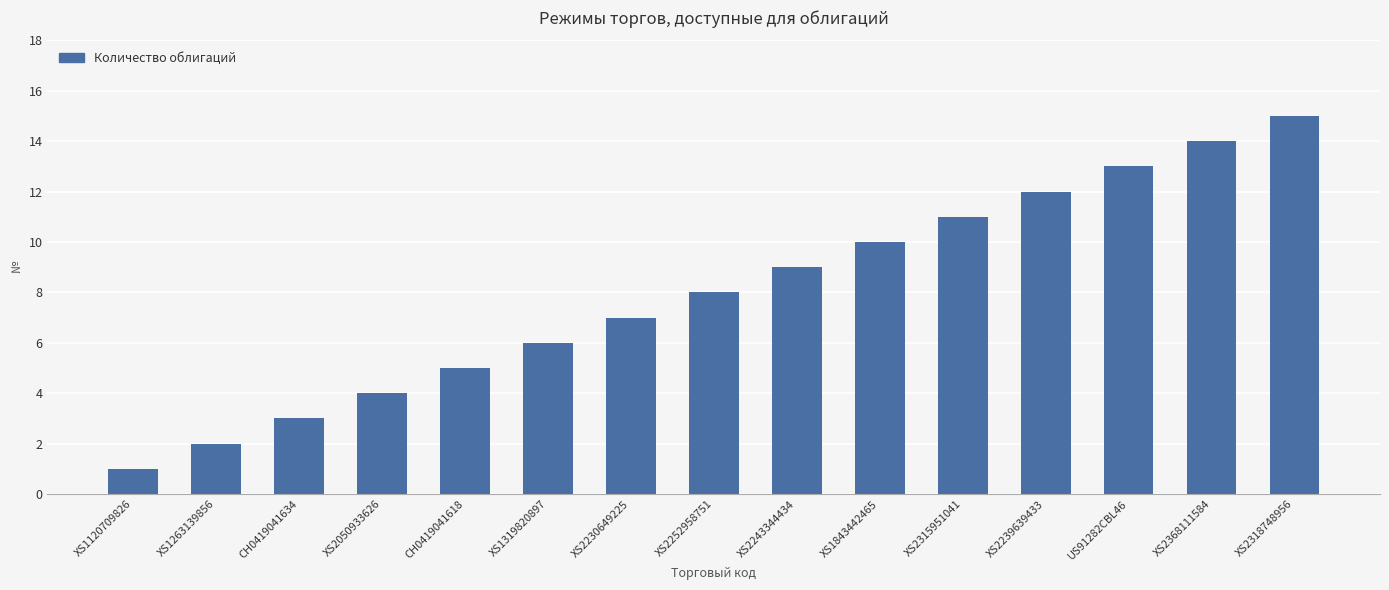

How many data points are less than 8?

7